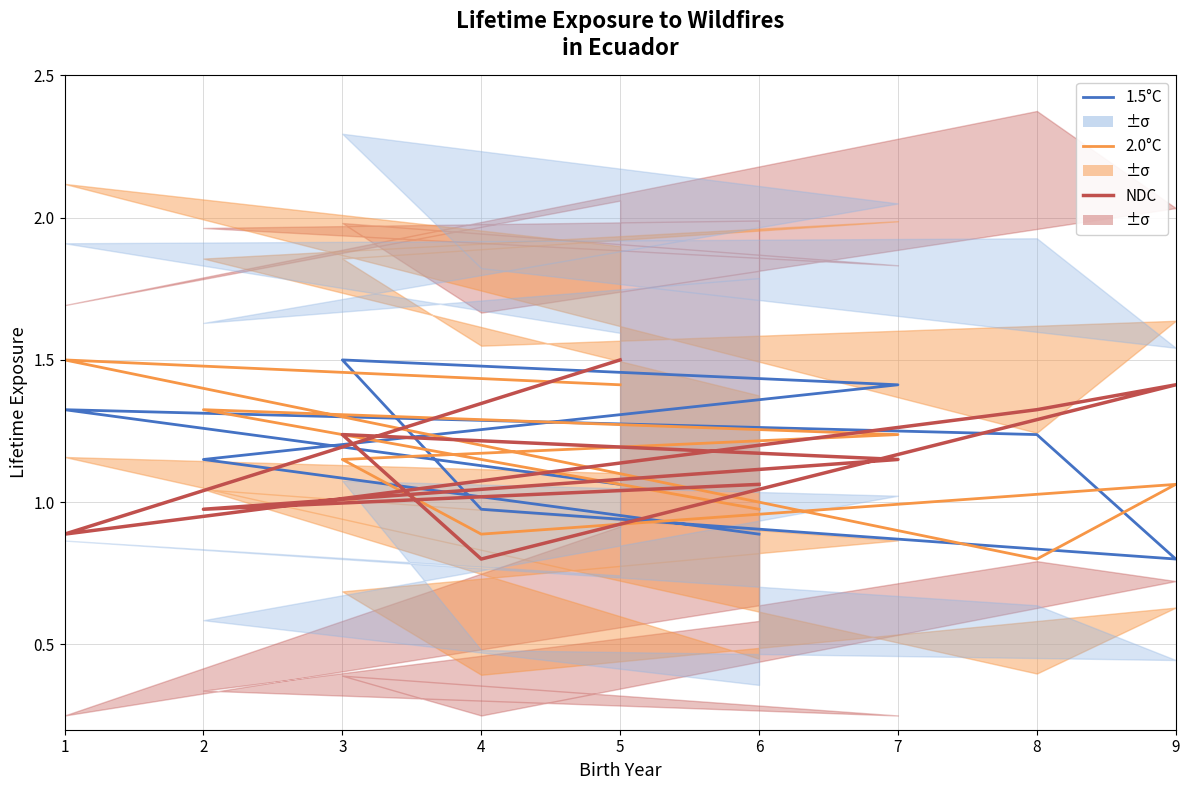

List the labels in order of NDC value, largest first.

5, 9, 8, 3, 7, 6, 2, 1, 4